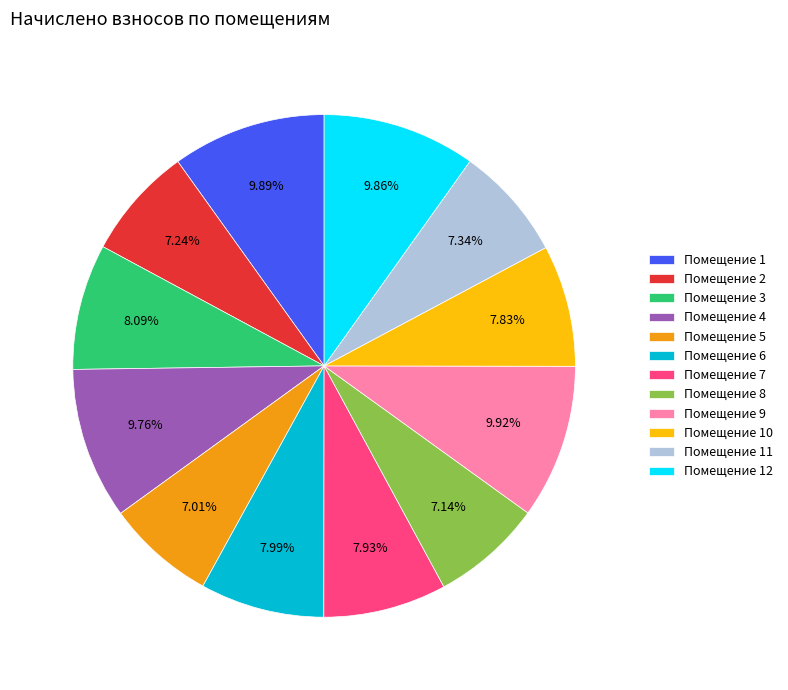

Does Помещение 6 account for over 50% of the chart?

No